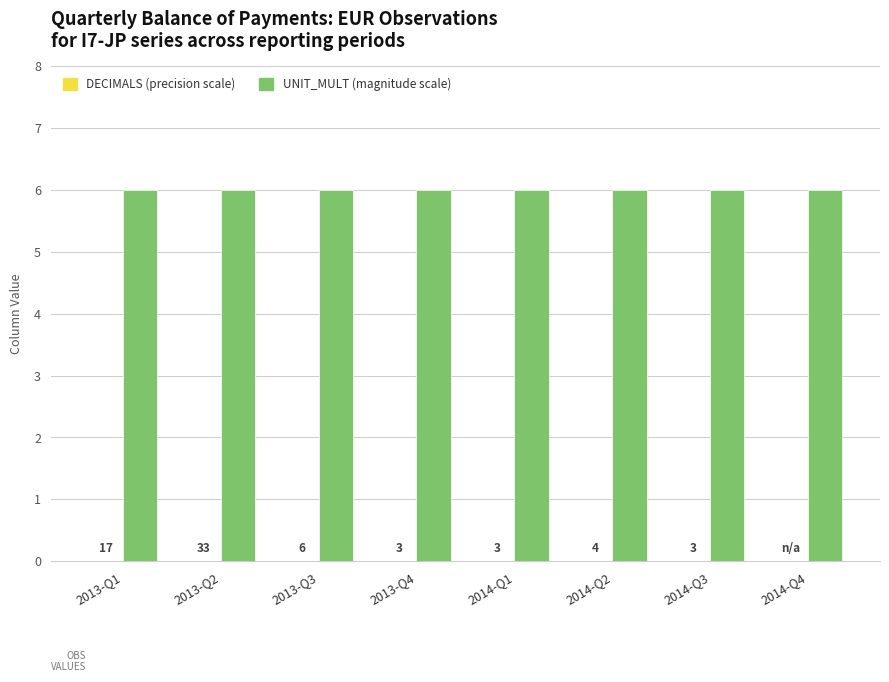

What is the average value of the UNIT_MULT series?

6